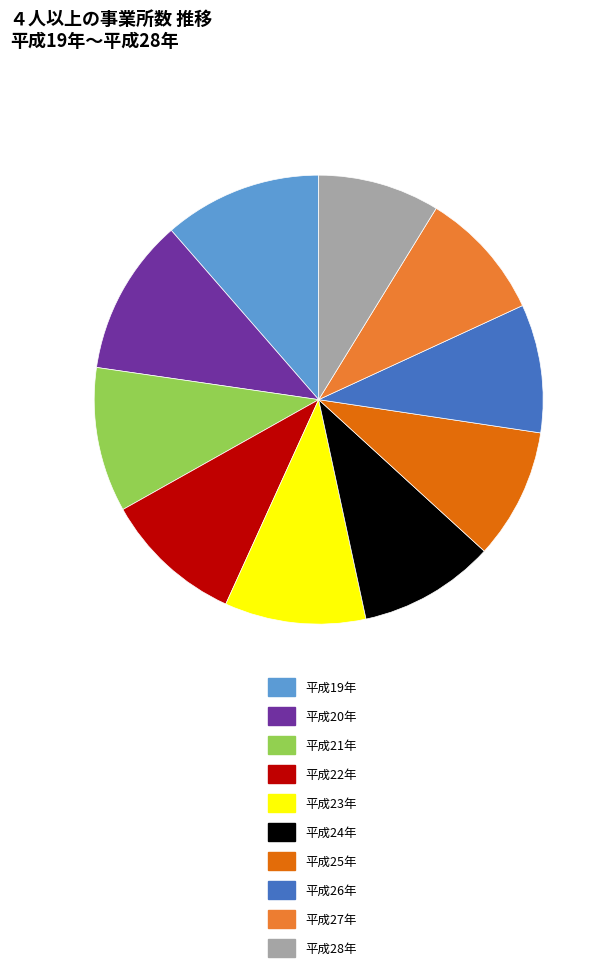

The 平成21年 slice represents 10% of the pie. True or false?

True